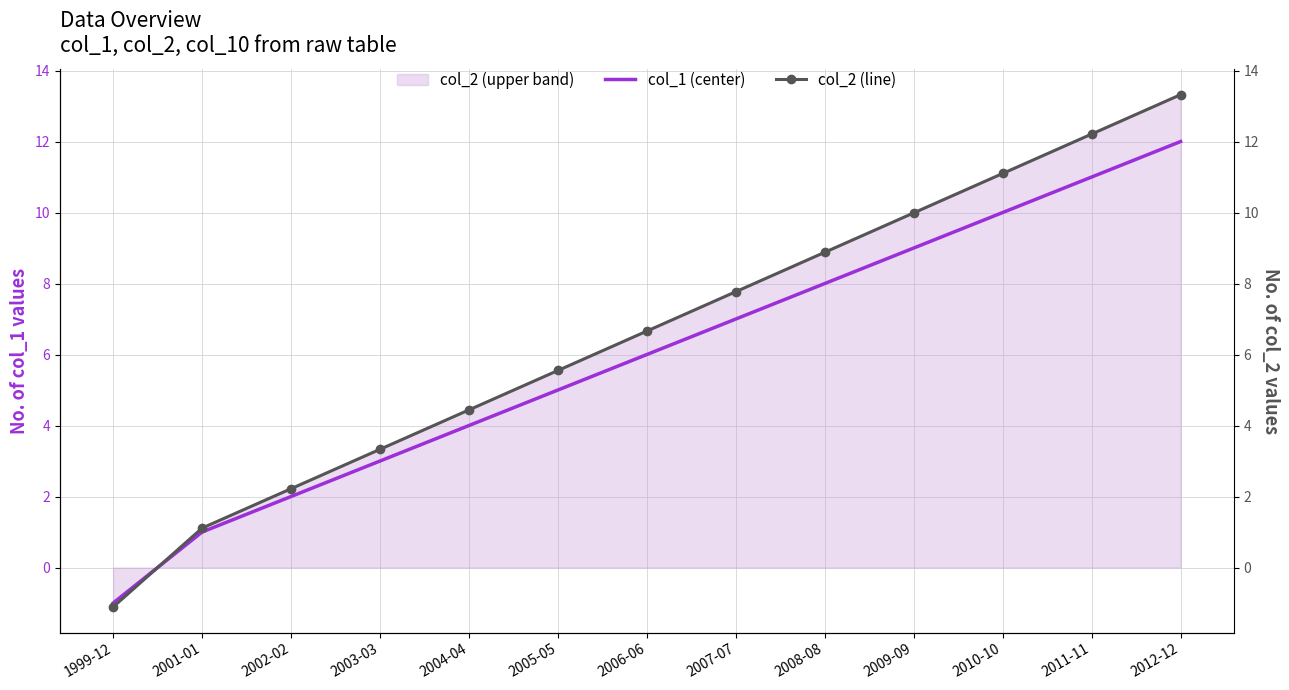

Which series has the widest spread of values?

col_2 (line)